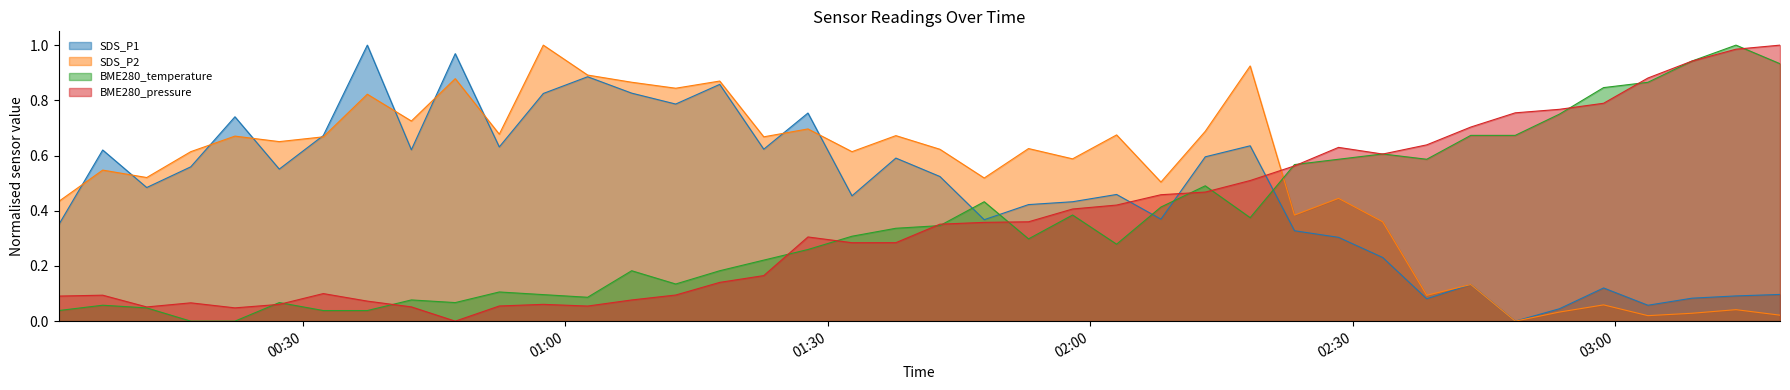

What is the greatest value displayed?

1.0